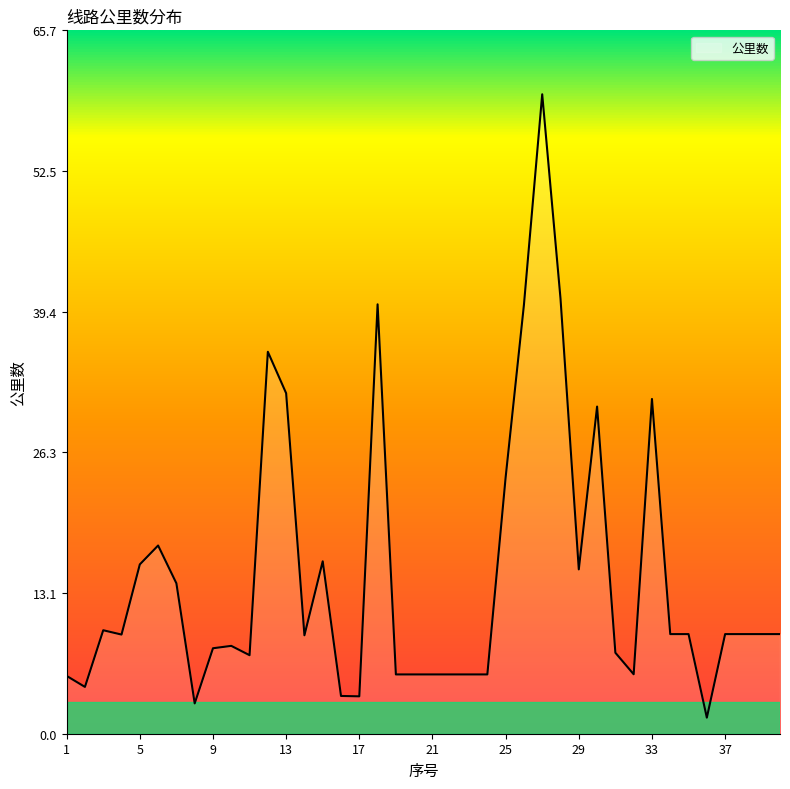

What is the difference between the maximum and minimum values?

58.2